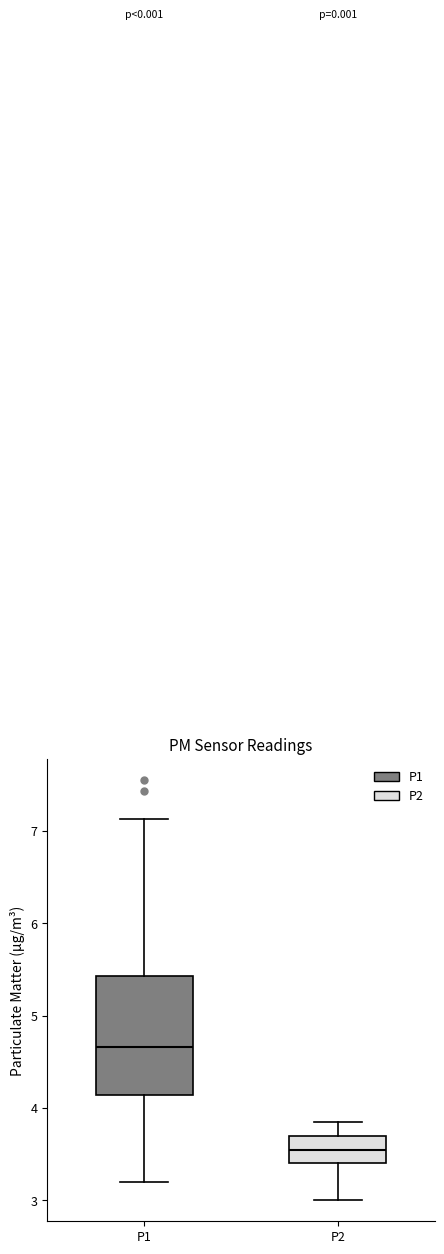

Reading left to right, read every box against the y-axis: the position of its median line, the range the box covers, and the ends of its whiskers. The values are not printed on the chart, so give them approximately, as read against the axis.

P1: median 4.7, box 4.1 to 5.4, whiskers 3.2 to 7.1
P2: median 3.5, box 3.4 to 3.7, whiskers 3.0 to 3.9